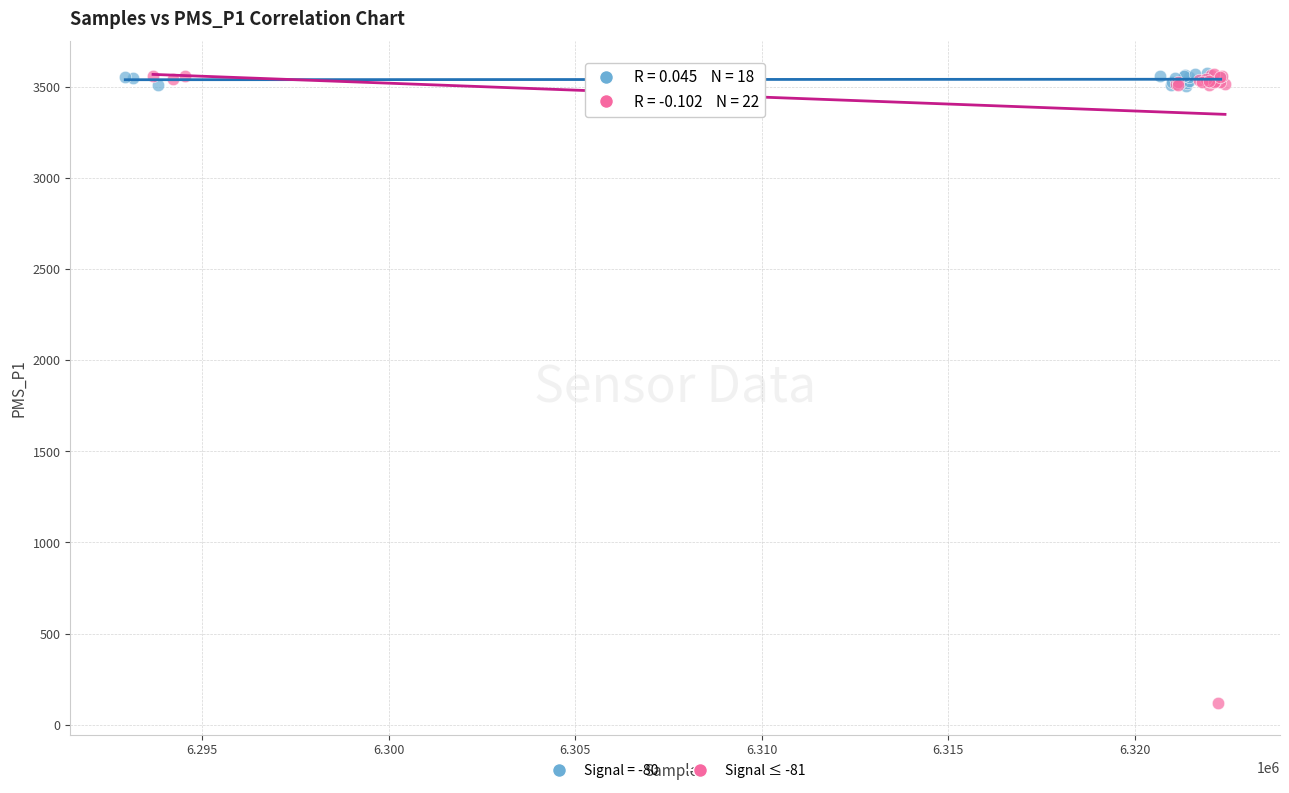

Which series has the largest Y range (max minus min)?

Signal ≤ -81